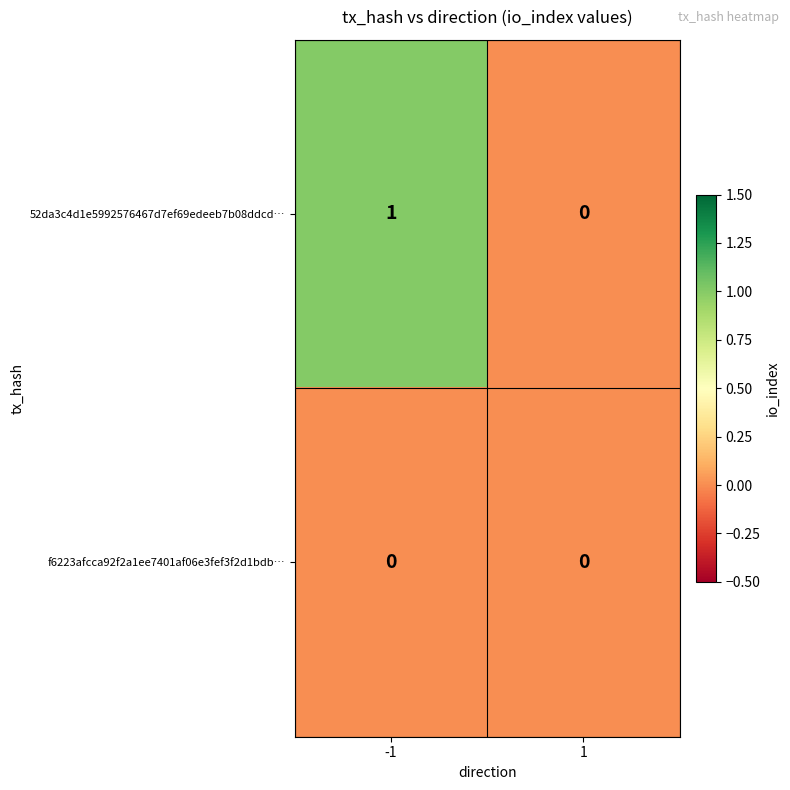

List the series in order of their peak value, lowest first.

f6223afcca92f2a1ee7401af06e3fef3f2d1bdb…, 52da3c4d1e5992576467d7ef69edeeb7b08ddcd…